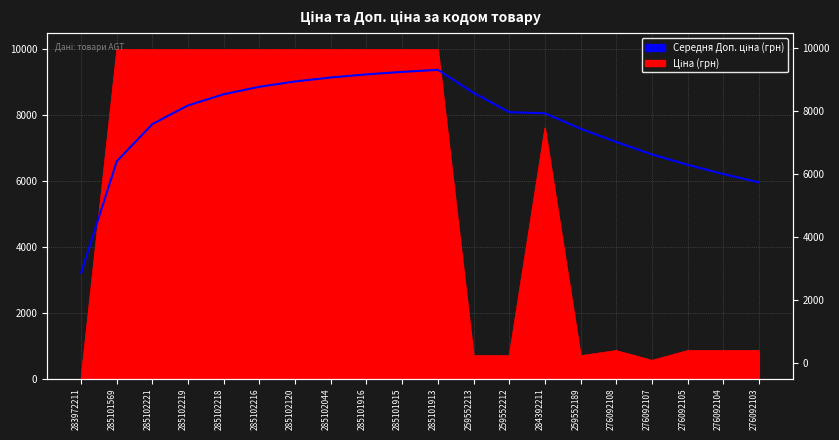

What is the average value?

7712.0